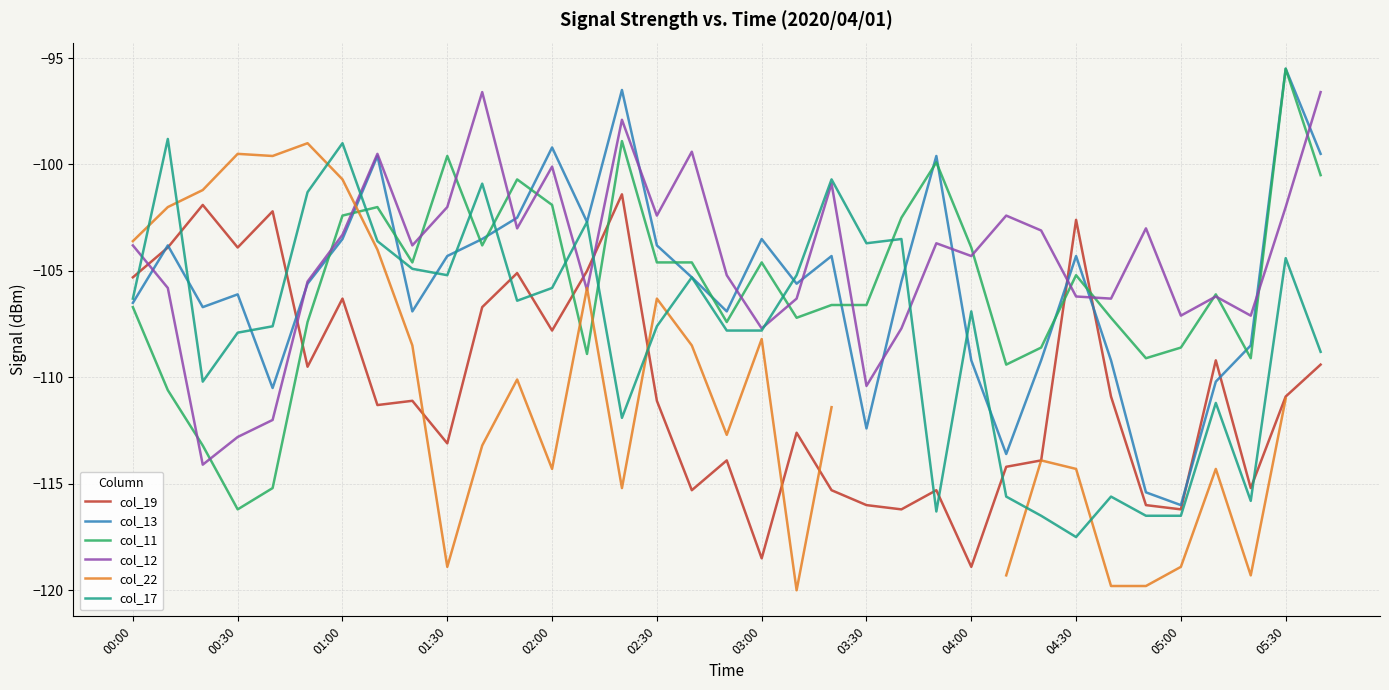

True or false: col_13 has more than 0 points higher than both neighbors.

True